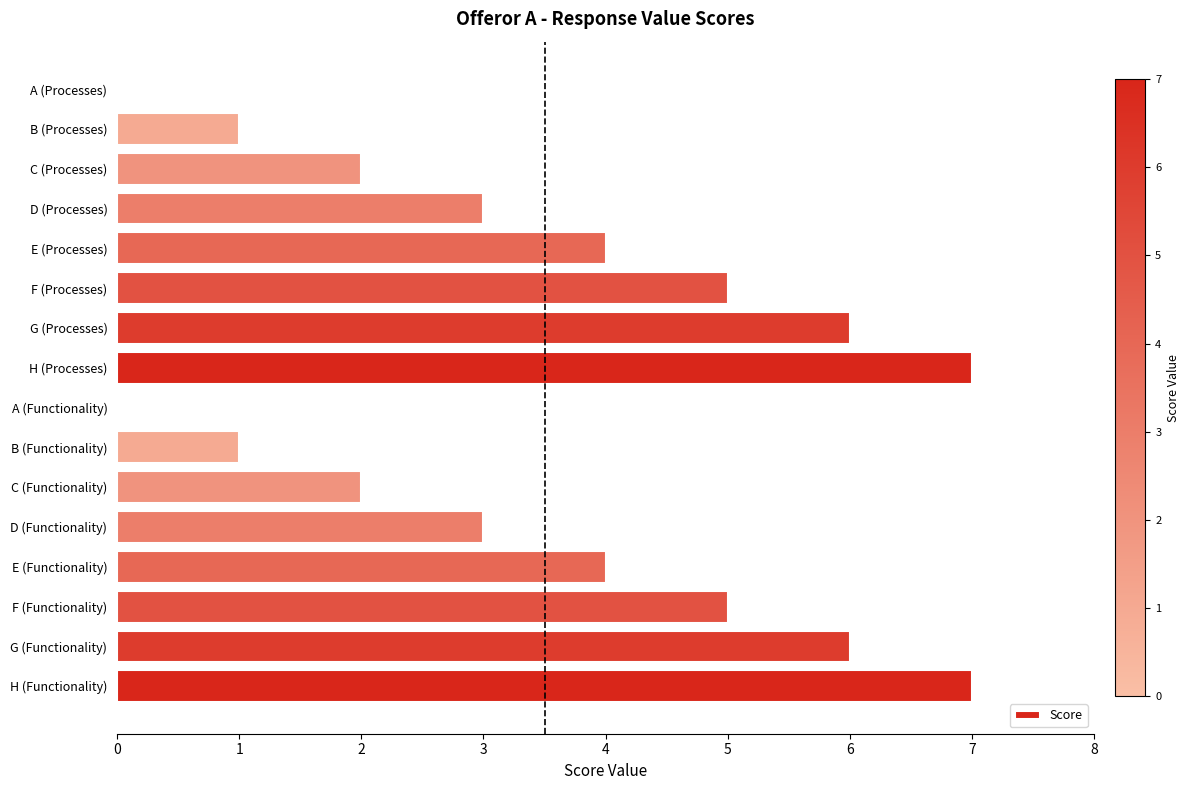

The chart shows a value of 0 at A (Functionality). True or false?

True